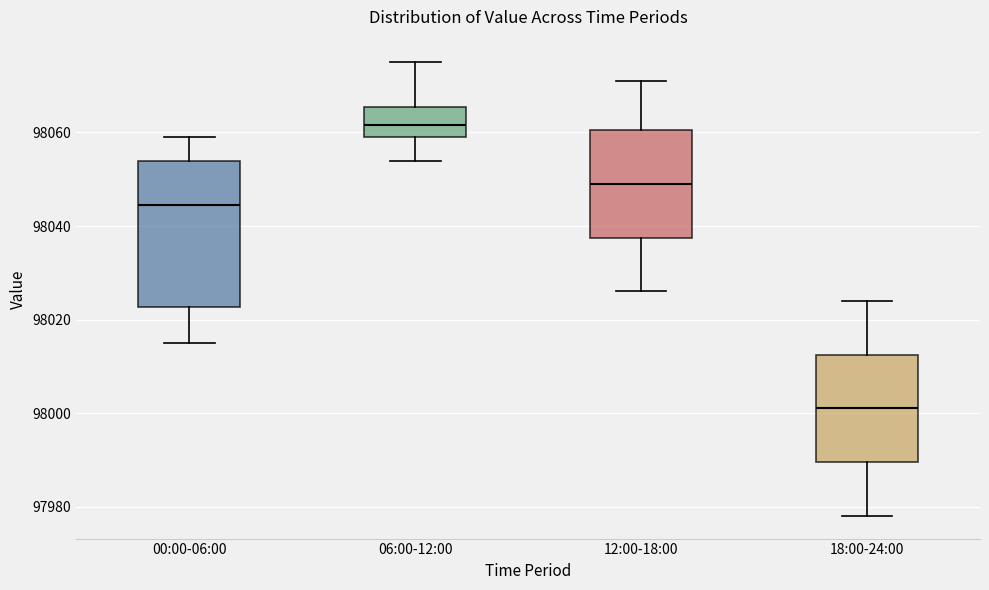

Reading left to right, transcribe this box plot: for each box, give where its median line is, the range the box spans, and where its two whiskers end, as read against the y-axis. The values are not printed on the chart, so give them approximately, as read against the axis.

00:00-06:00: median 98044, box 98022 to 98054, whiskers 98016 to 98060
06:00-12:00: median 98062, box 98060 to 98066, whiskers 98054 to 98076
12:00-18:00: median 98050, box 98038 to 98060, whiskers 98026 to 98072
18:00-24:00: median 98002, box 97990 to 98012, whiskers 97978 to 98024